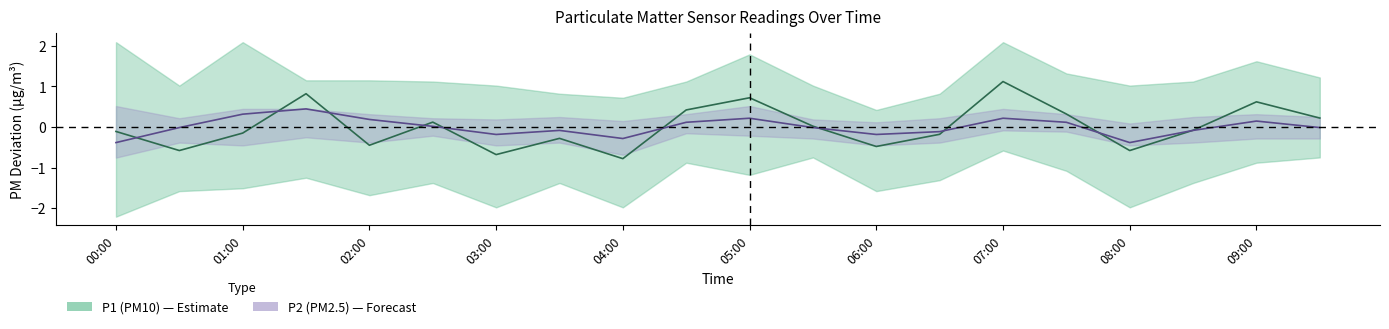

Which series has the largest range (max minus min)?

P1 (PM10)